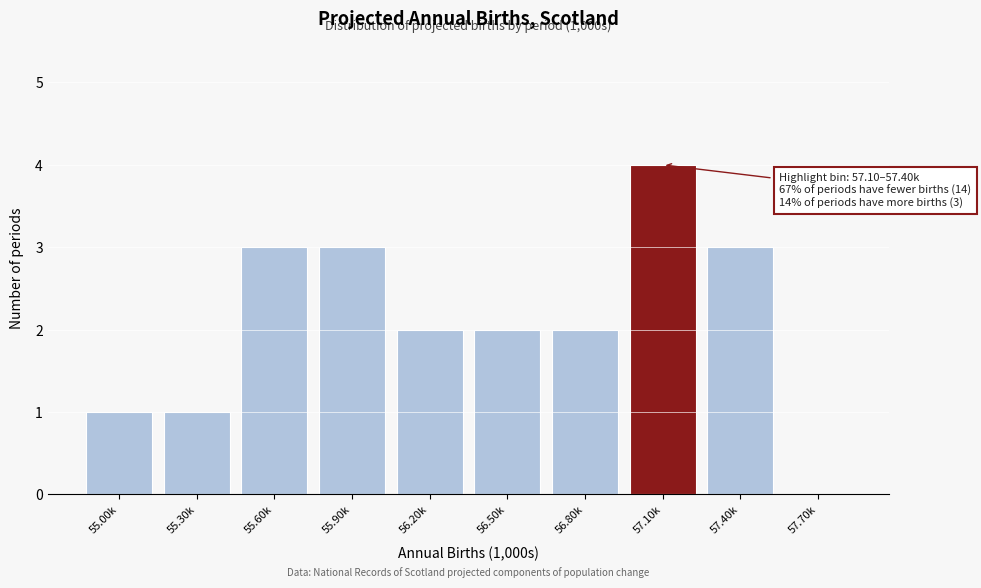

Reading right to left, what are all the values shown in this chart?

57.70k=0	57.40k=3	57.10k=4	56.80k=2	56.50k=2	56.20k=2	55.90k=3	55.60k=3	55.30k=1	55.00k=1